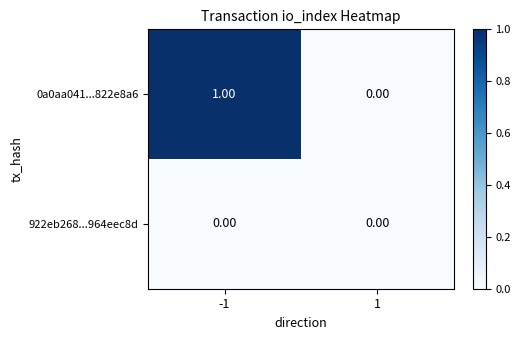

Rank the series by their average value, from highest to lowest.

0a0aa041...822e8a6, 922eb268...964eec8d